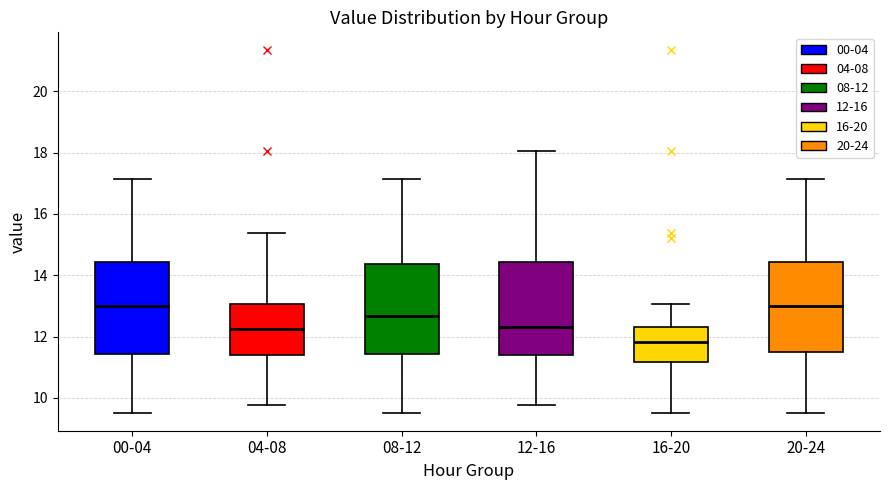

Reading left to right, transcribe this box plot: for each box, give where its median line is, the range the box spans, and where its two whiskers end, as read against the y-axis. The values are not printed on the chart, so give them approximately, as read against the axis.

00-04: median 13.0, box 11.4 to 14.4, whiskers 9.6 to 17.2
04-08: median 12.2, box 11.4 to 13.0, whiskers 9.8 to 15.4
08-12: median 12.6, box 11.4 to 14.4, whiskers 9.6 to 17.2
12-16: median 12.4, box 11.4 to 14.4, whiskers 9.8 to 18.0
16-20: median 11.8, box 11.2 to 12.4, whiskers 9.6 to 13.0
20-24: median 13.0, box 11.6 to 14.4, whiskers 9.6 to 17.2